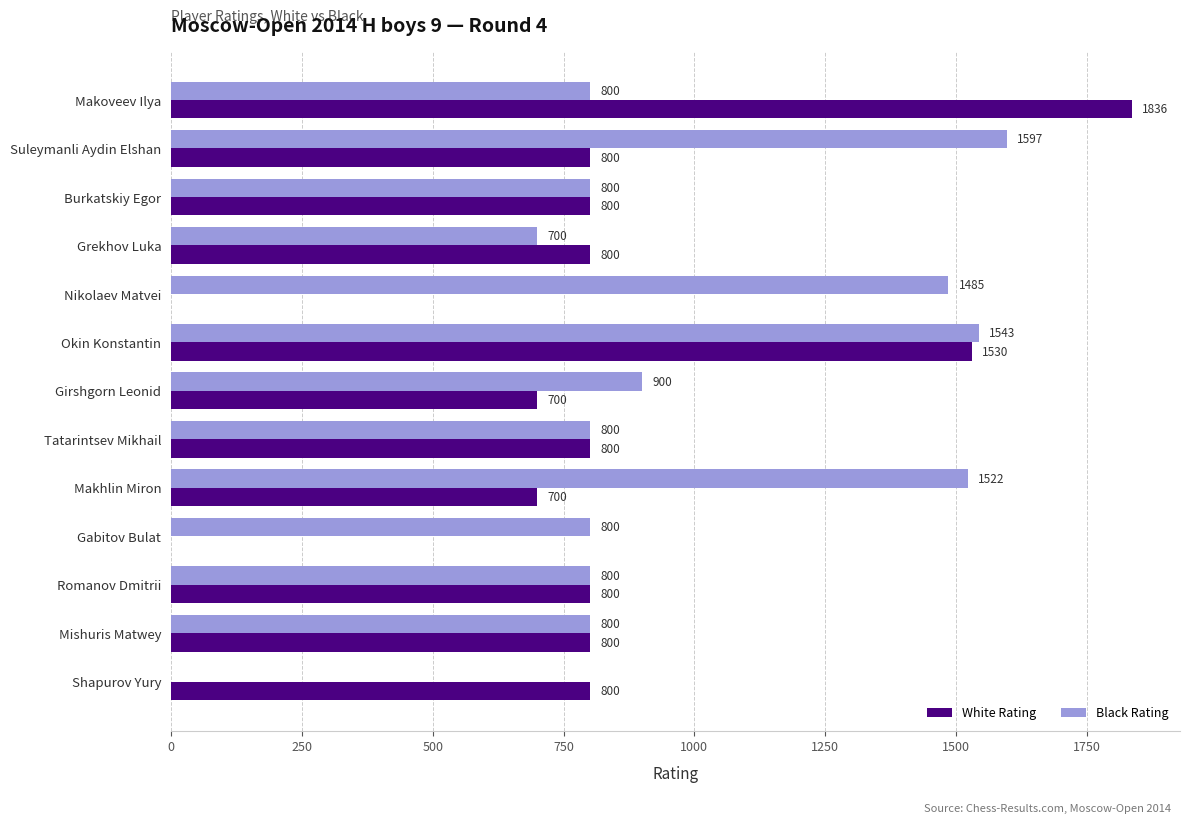

What is the sum of all Black Rating values?

12547